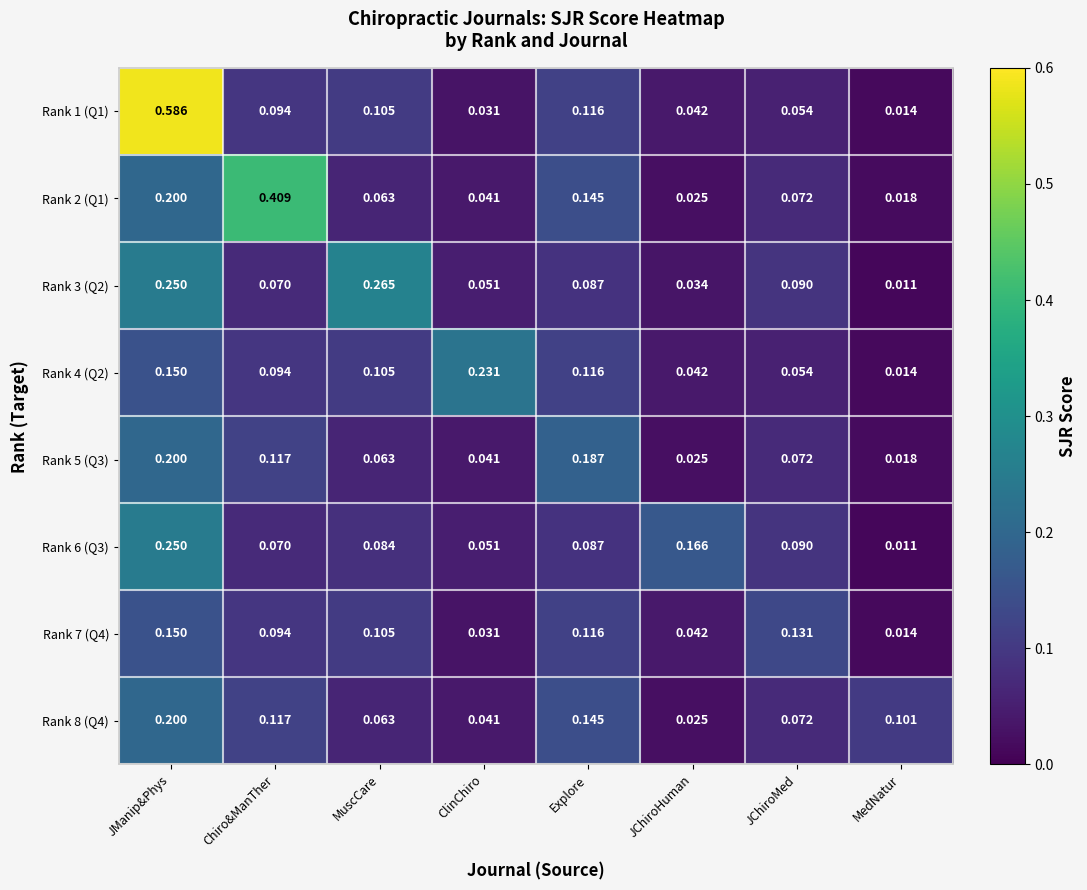

At which label is Rank 5 (Q3) closest to 0?

MedNatur